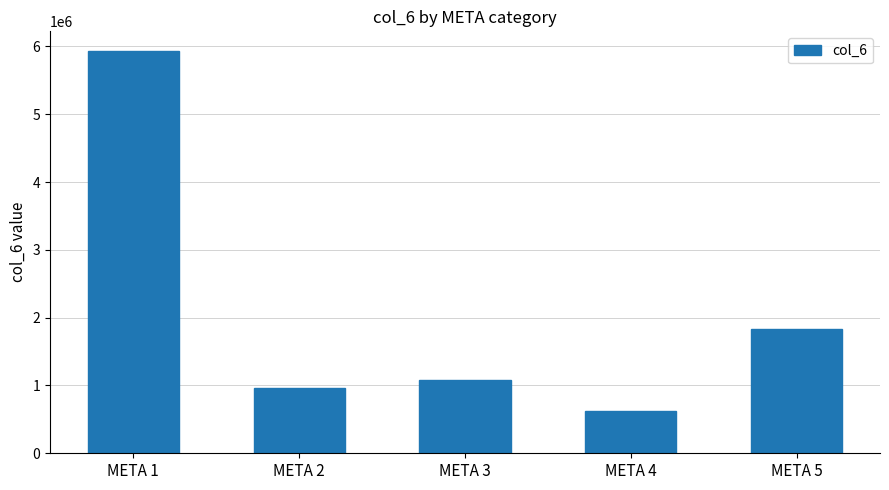

List the labels in order of value, largest first.

META 1, META 5, META 3, META 2, META 4